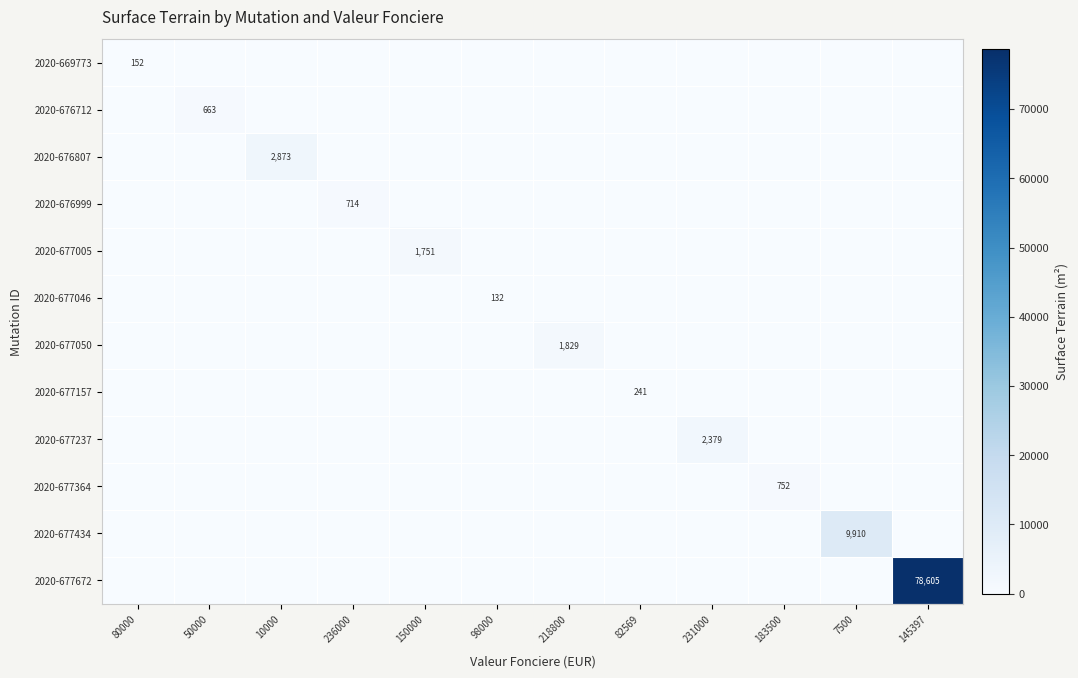

The 2020-677672 series shows 41801 at 145397. True or false?

False